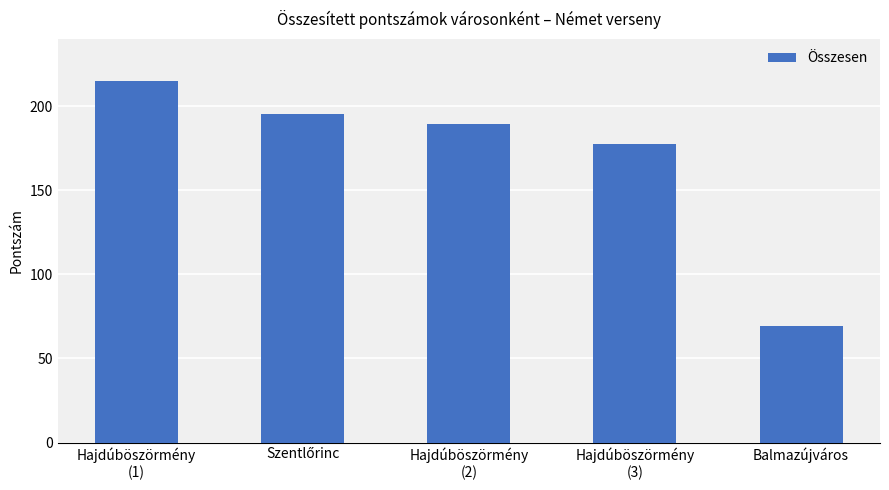

Reading left to right, list all the values displayed in this chart.

215.0	195.5	189.5	177.5	69.0